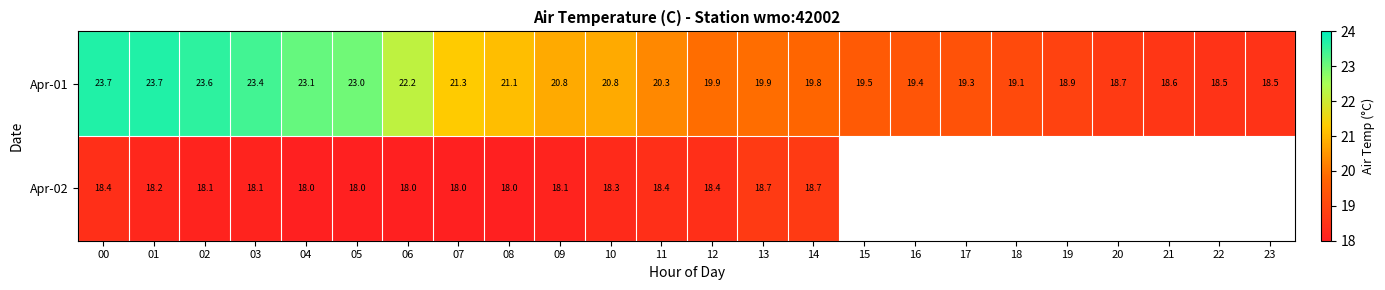

What is the smallest value displayed?

18.0